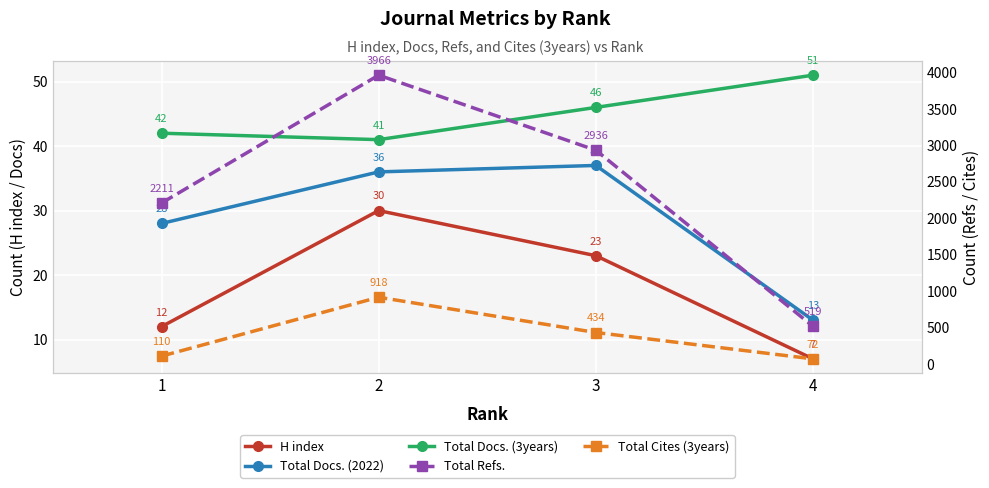

List the series in order of their peak value, highest first.

Total Refs., Total Cites (3years), Total Docs. (3years), Total Docs. (2022), H index